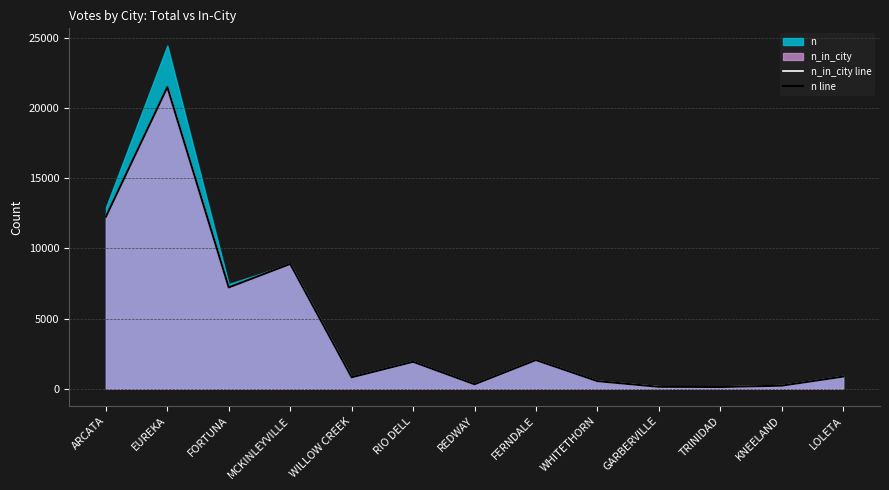

What is the label of the 6th point from the left?

RIO DELL